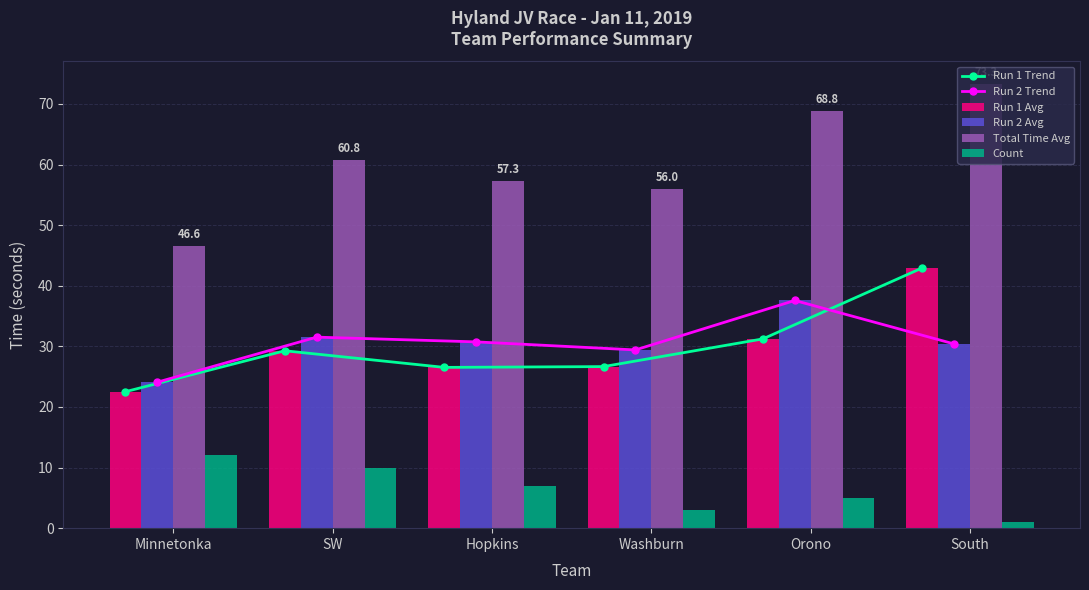

Rank the categories by Run 2 Avg value from lowest to highest.

Minnetonka, Washburn, South, Hopkins, SW, Orono